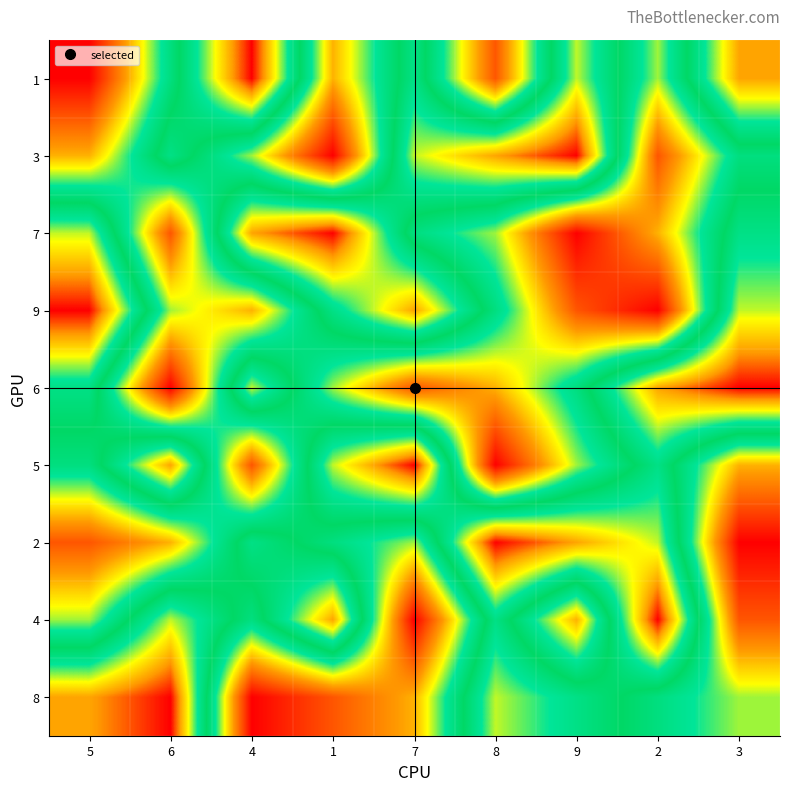

Reading right to left, list all the values displayed in this chart.

1: 3=8	2=4	9=7	8=2	7=6	1=3	4=9	6=5	5=1
3: 3=5	2=2	9=9	8=8	7=7	1=1	4=4	6=6	5=3
7: 3=6	2=3	9=1	8=4	7=5	1=9	4=8	6=2	5=7
9: 3=7	2=1	9=2	8=5	7=8	1=6	4=3	6=4	5=9
6: 3=9	2=8	9=5	8=3	7=2	1=4	4=7	6=1	5=6
5: 3=3	2=6	9=4	8=1	7=9	1=7	4=2	6=8	5=5
2: 3=1	2=7	9=8	8=9	7=4	1=5	4=6	6=3	5=2
4: 3=2	2=9	9=3	8=6	7=1	1=8	4=5	6=7	5=4
8: 3=4	2=5	9=6	8=7	7=3	1=2	4=1	6=9	5=8